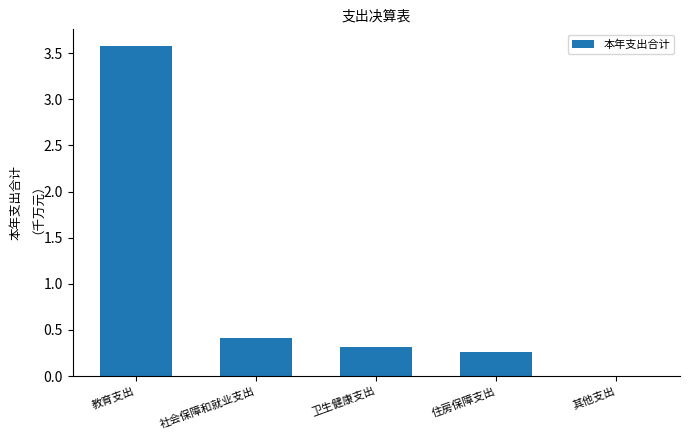

Are the bars horizontal?

No